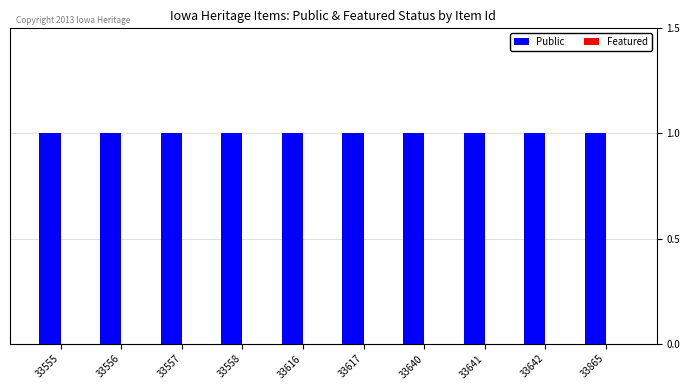

At how many categories does at least one series exceed 0?

10